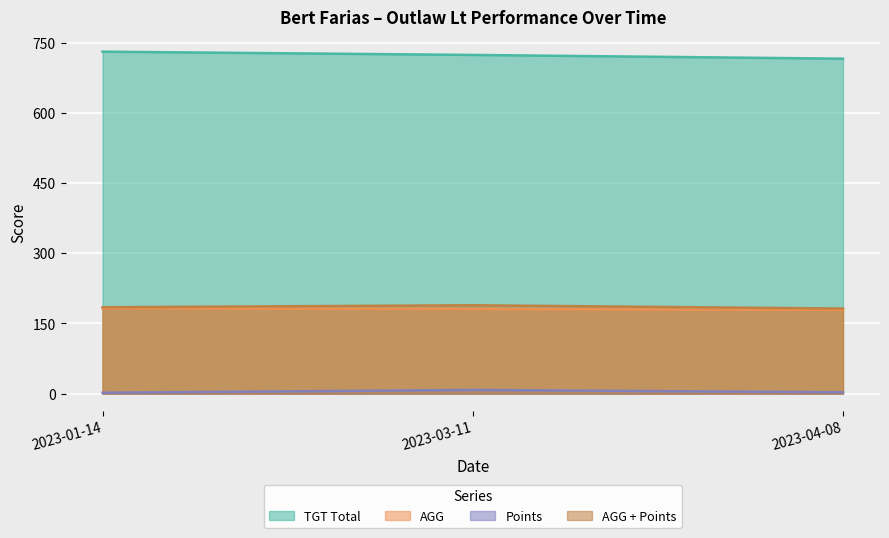

The AGG series shows 181.0 at 2023-03-11. True or false?

True